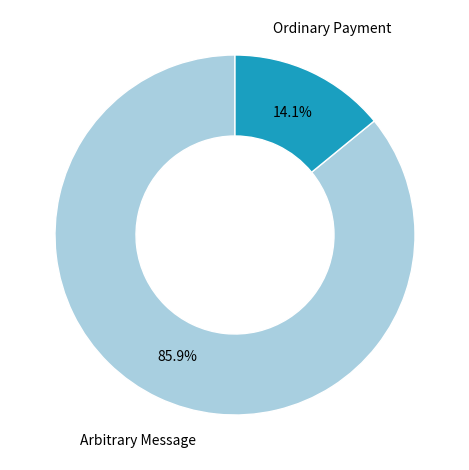

Is there a majority slice in this chart?

Yes